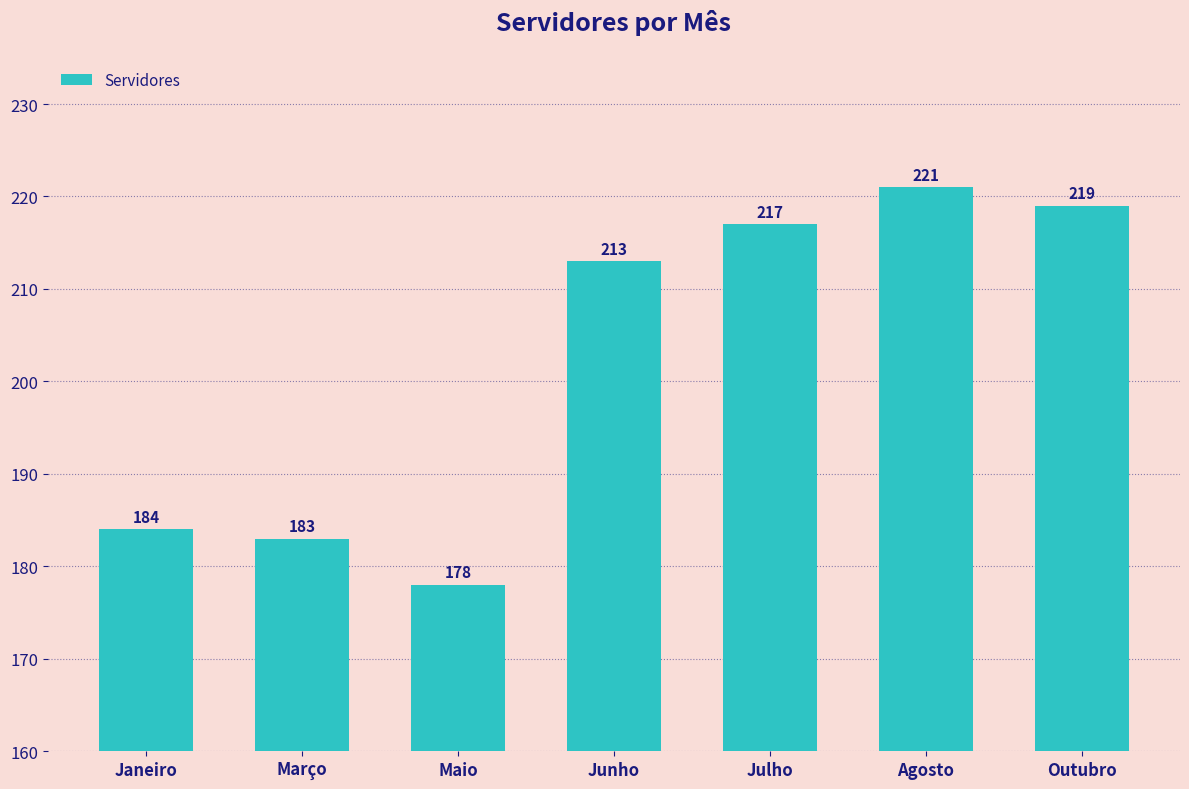

How many bars are there in total?

7